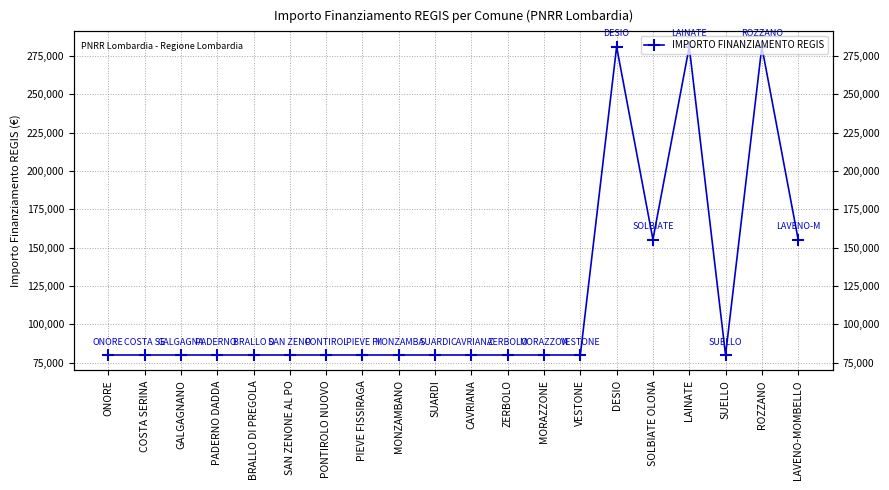

Rank the categories by value from highest to lowest.

DESIO, LAINATE, ROZZANO, SOLBIATE OLONA, LAVENO-MOMBELLO, ONORE, COSTA SERINA, GALGAGNANO, PADERNO DADDA, BRALLO DI PREGOLA, SAN ZENONE AL PO, PONTIROLO NUOVO, PIEVE FISSIRAGA, MONZAMBANO, SUARDI, CAVRIANA, ZERBOLO, MORAZZONE, VESTONE, SUELLO